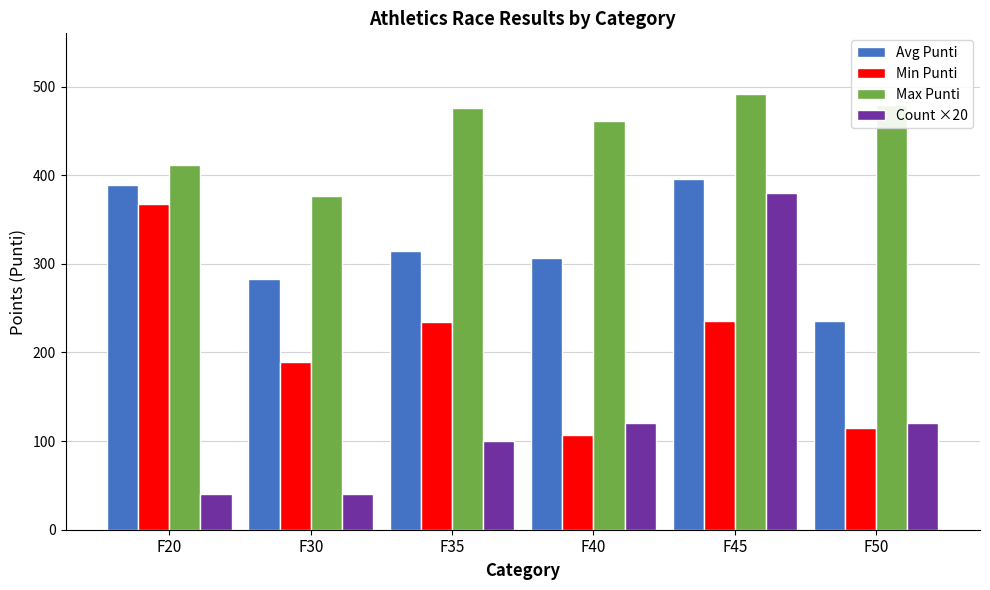

What are all the series names shown in the legend?

Avg Punti, Min Punti, Max Punti, Count ×20